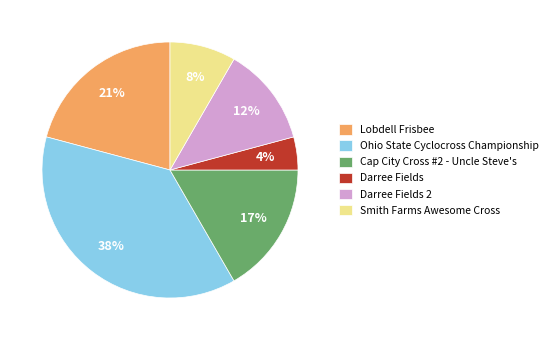

Between Darree Fields and Darree Fields 2, which is larger?

Darree Fields 2